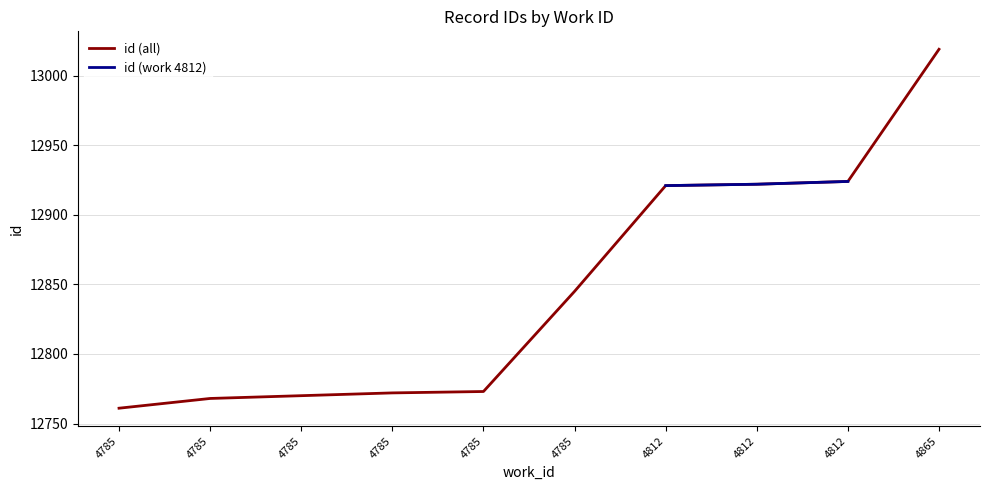

Which category has the highest value across all series?

4865